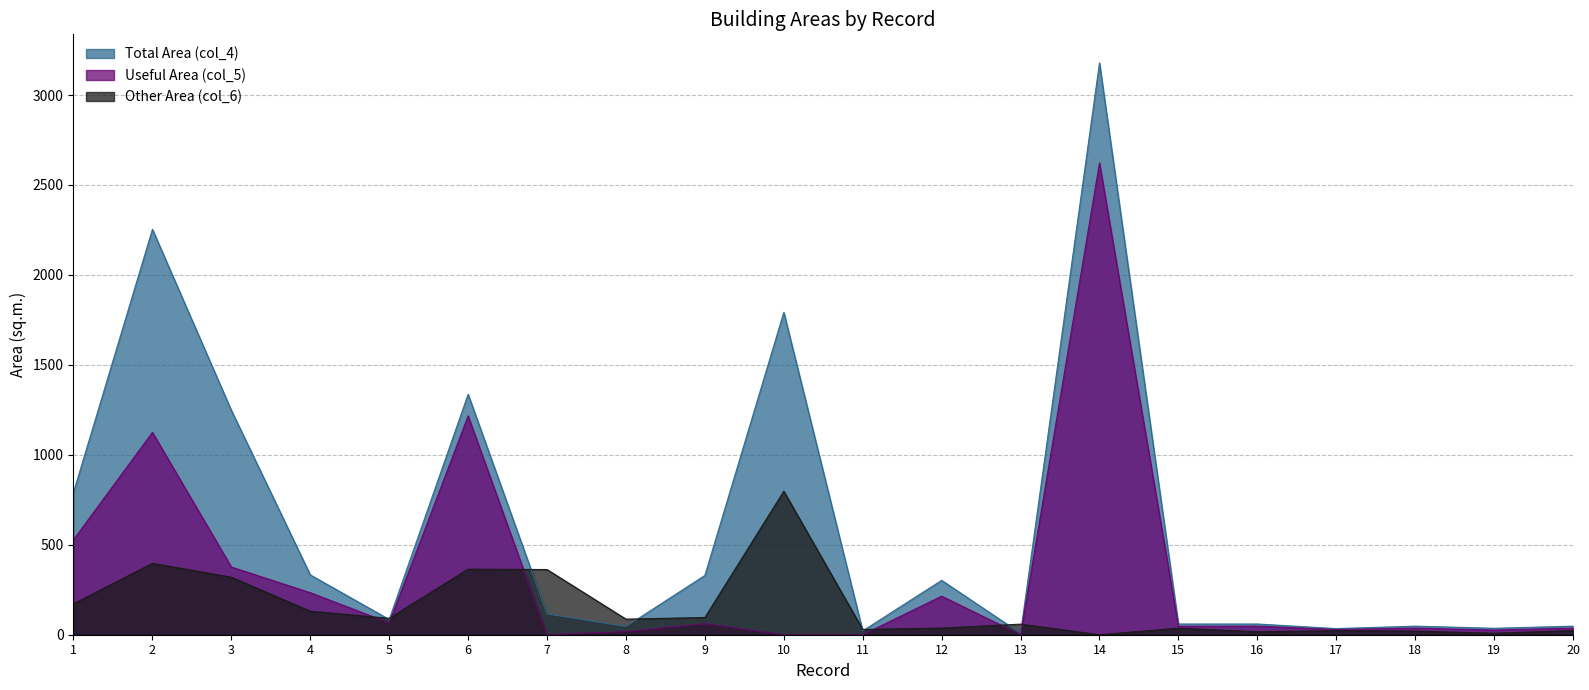

At which label does col_4 first exceed 115?

1